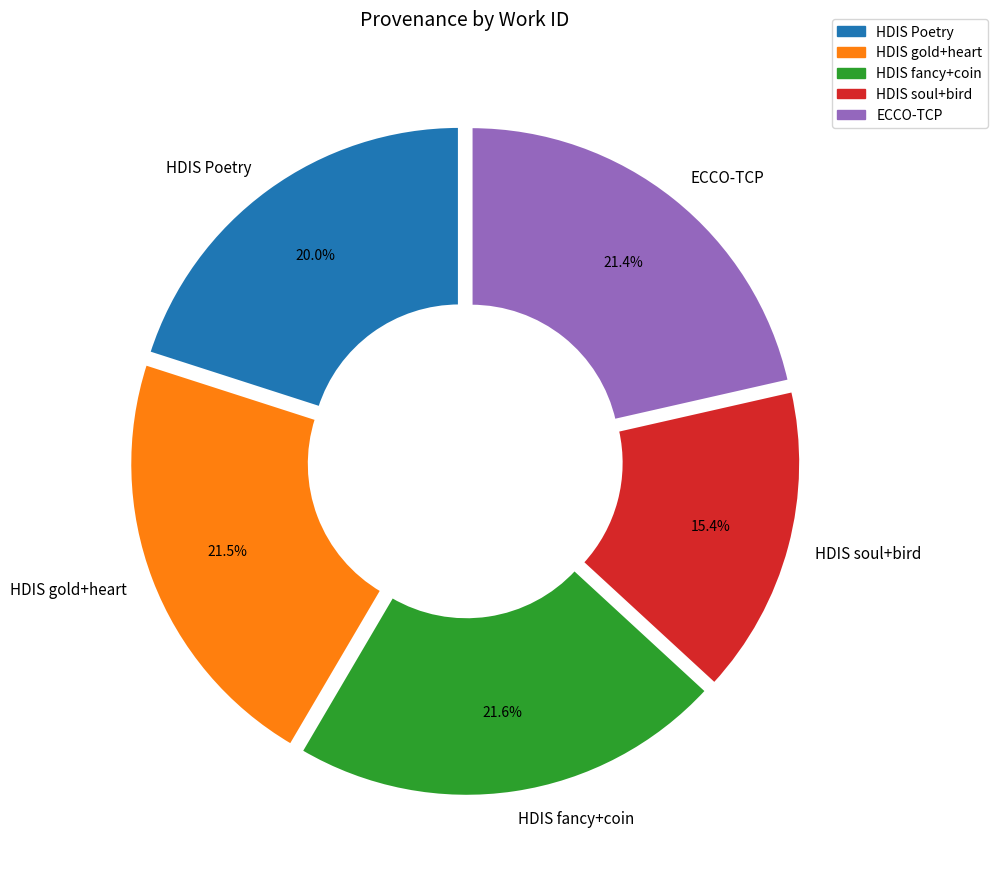

What percentage do HDIS gold+heart and HDIS fancy+coin together represent?

43.1%